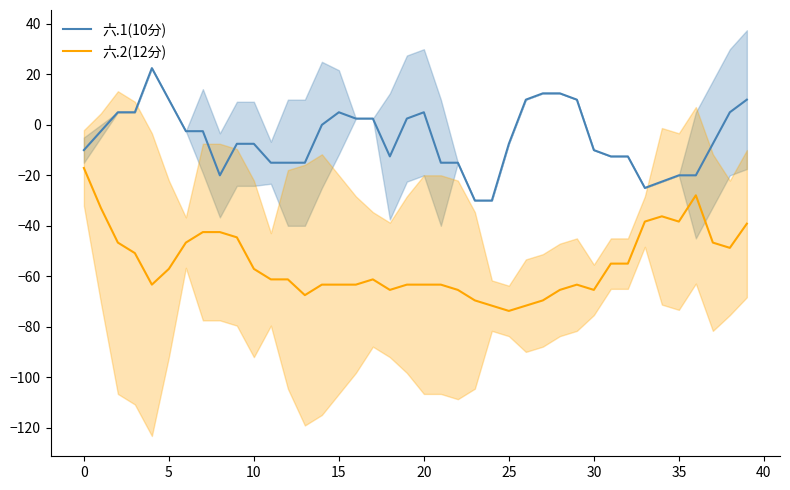

Is it true that 六.1(10分) equals -16.4 at 0?

False